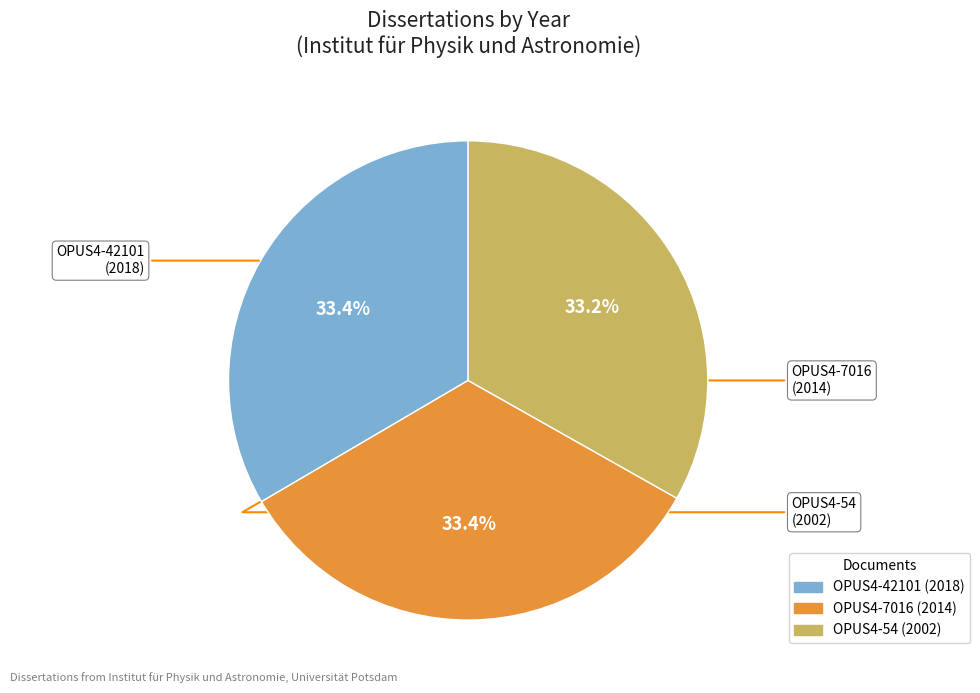

Is there any slice that represents more than half of the pie?

No